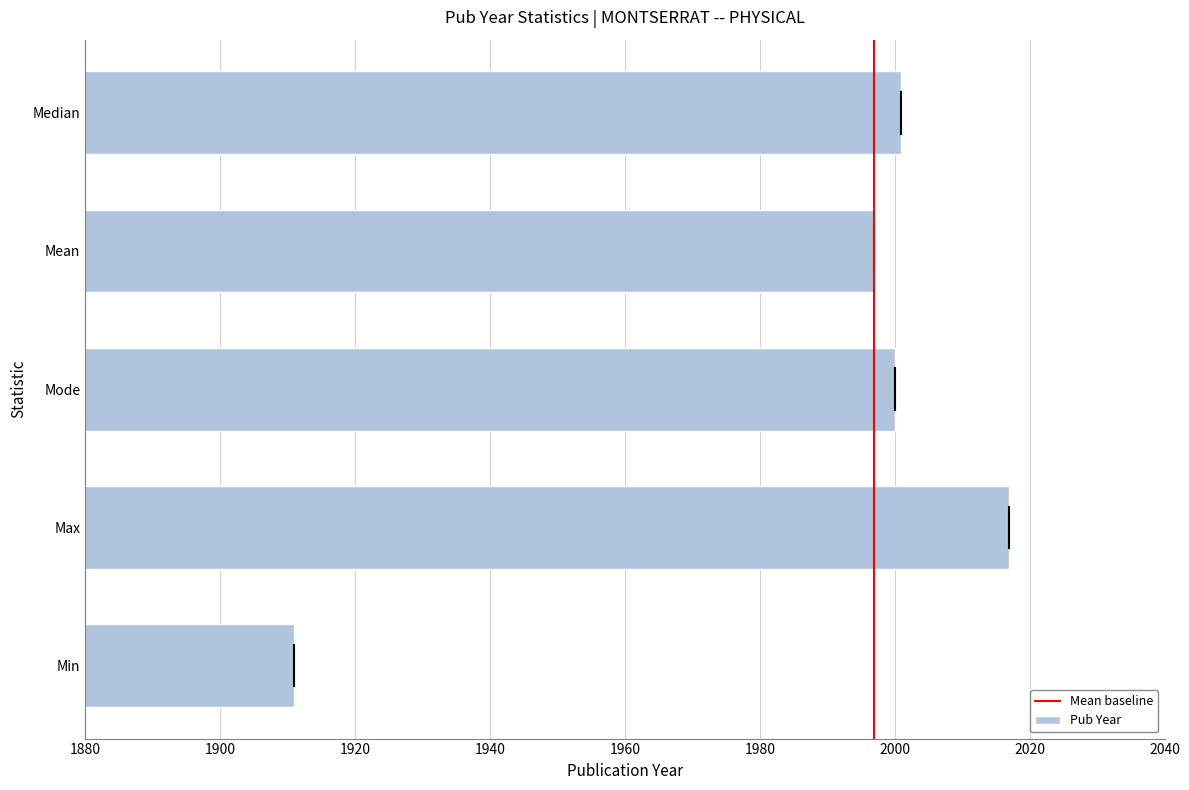

What is the sum of the values at Mean and Median?

3998